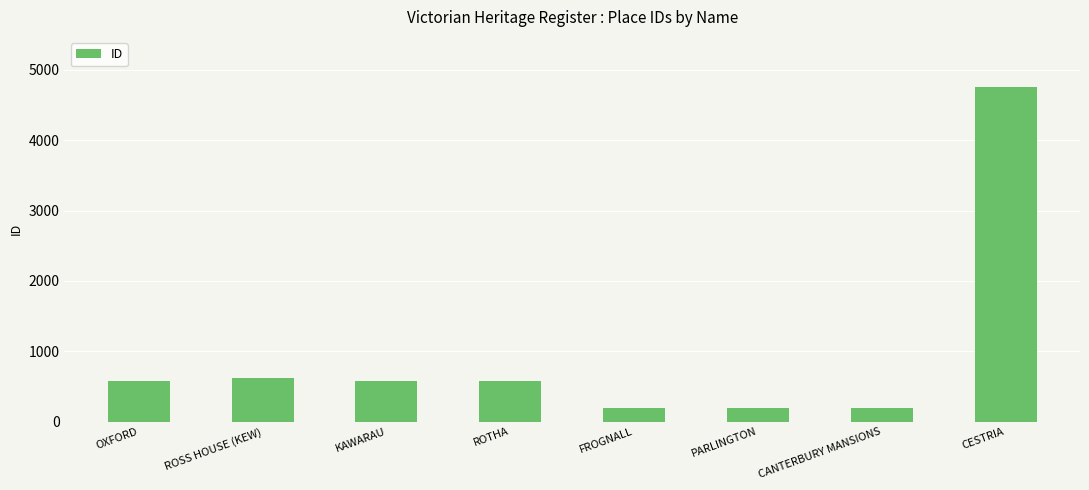

What is the difference between the maximum and minimum values?

4565